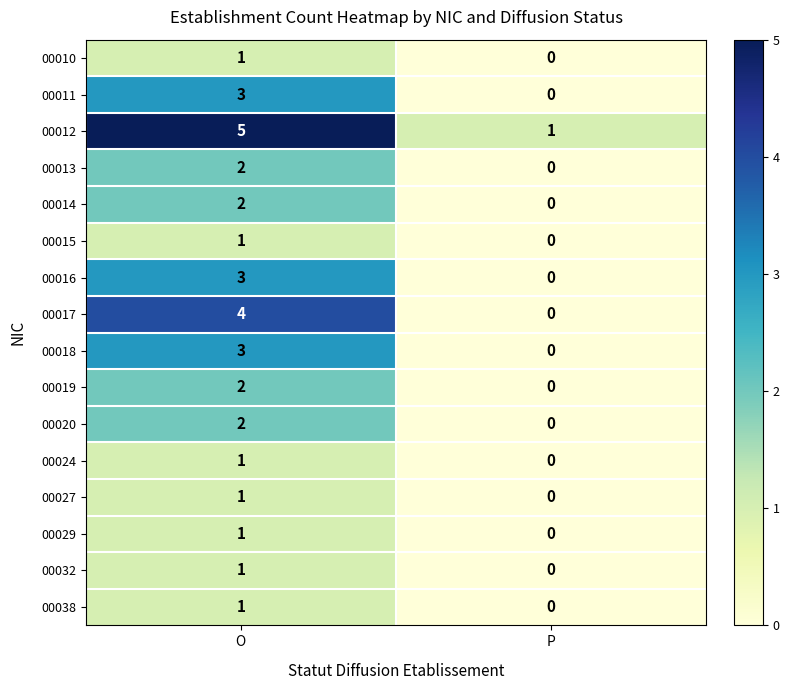

How many data points does each series have?

2